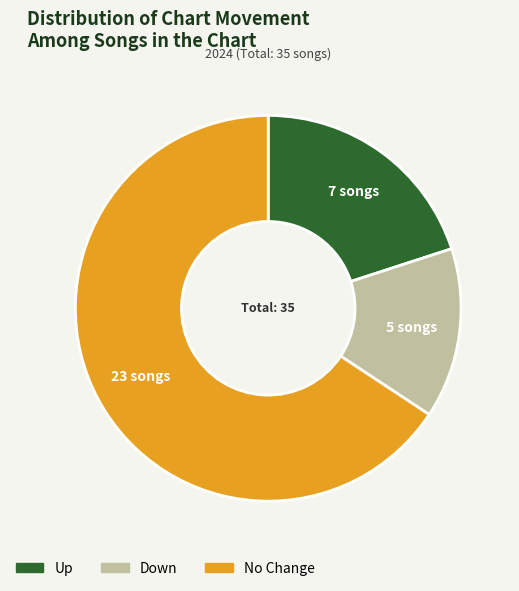

Which category has the smallest portion of the pie?

Down